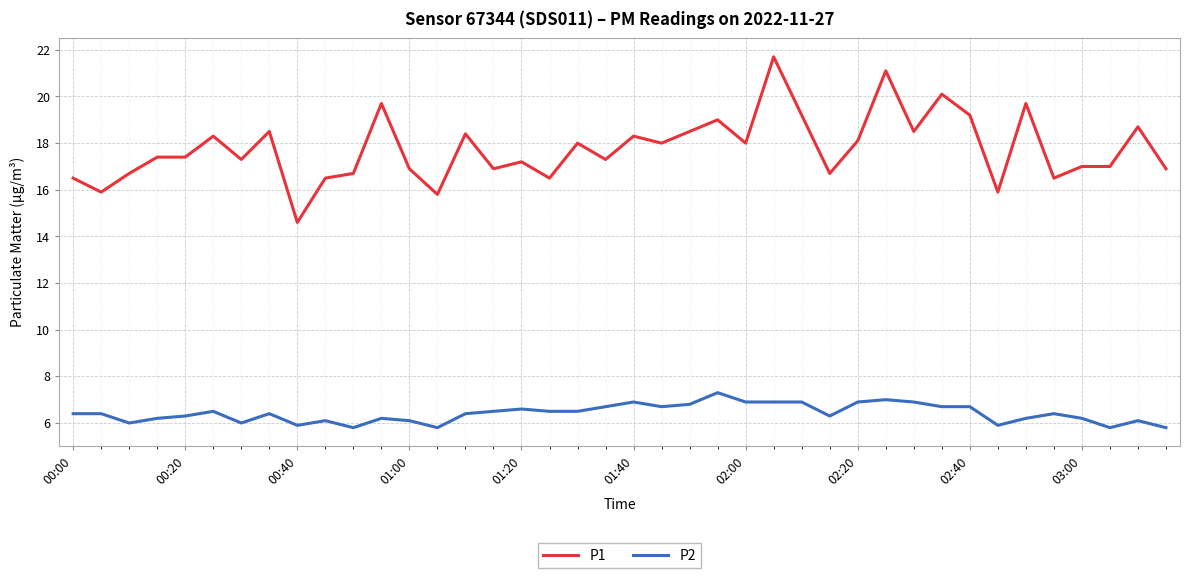

Which series has the largest total across all categories?

P1